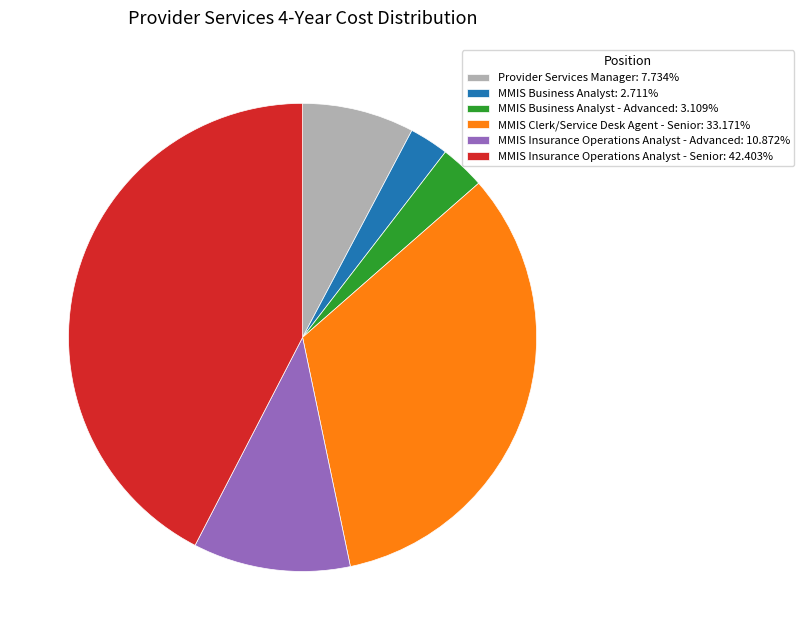

Approximately how many times larger is the value at Provider Services Manager: 7.734% compared to MMIS Business Analyst - Advanced: 3.109%?

2.5